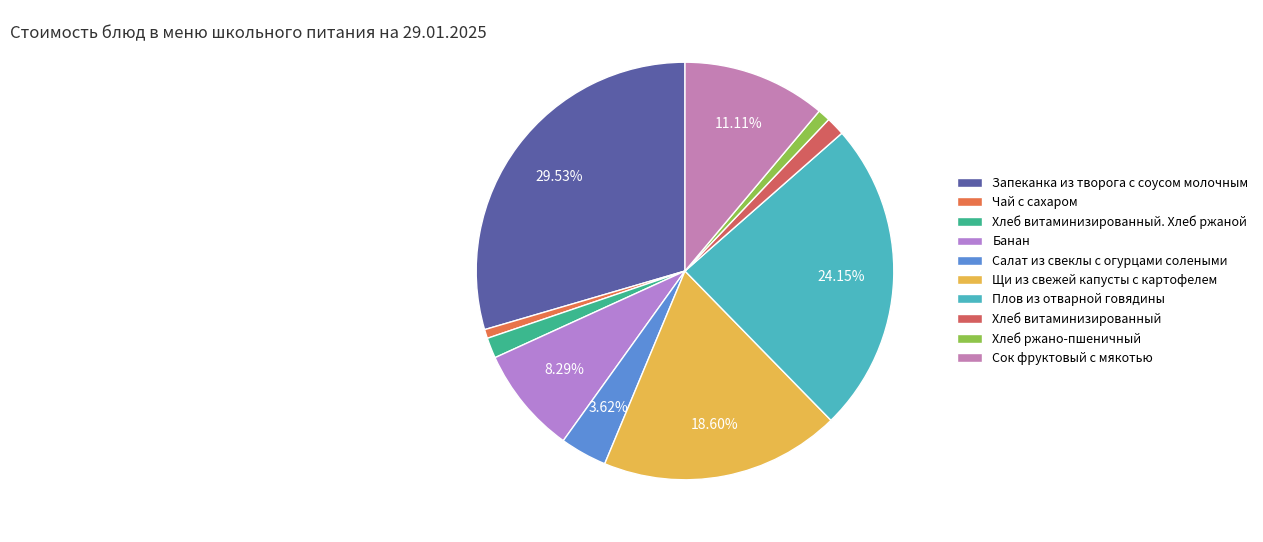

To the nearest percent, what is the difference between the Хлеб витаминизированный. Хлеб ржаной and Запеканка из творога с соусом молочным slice percentages?

28%